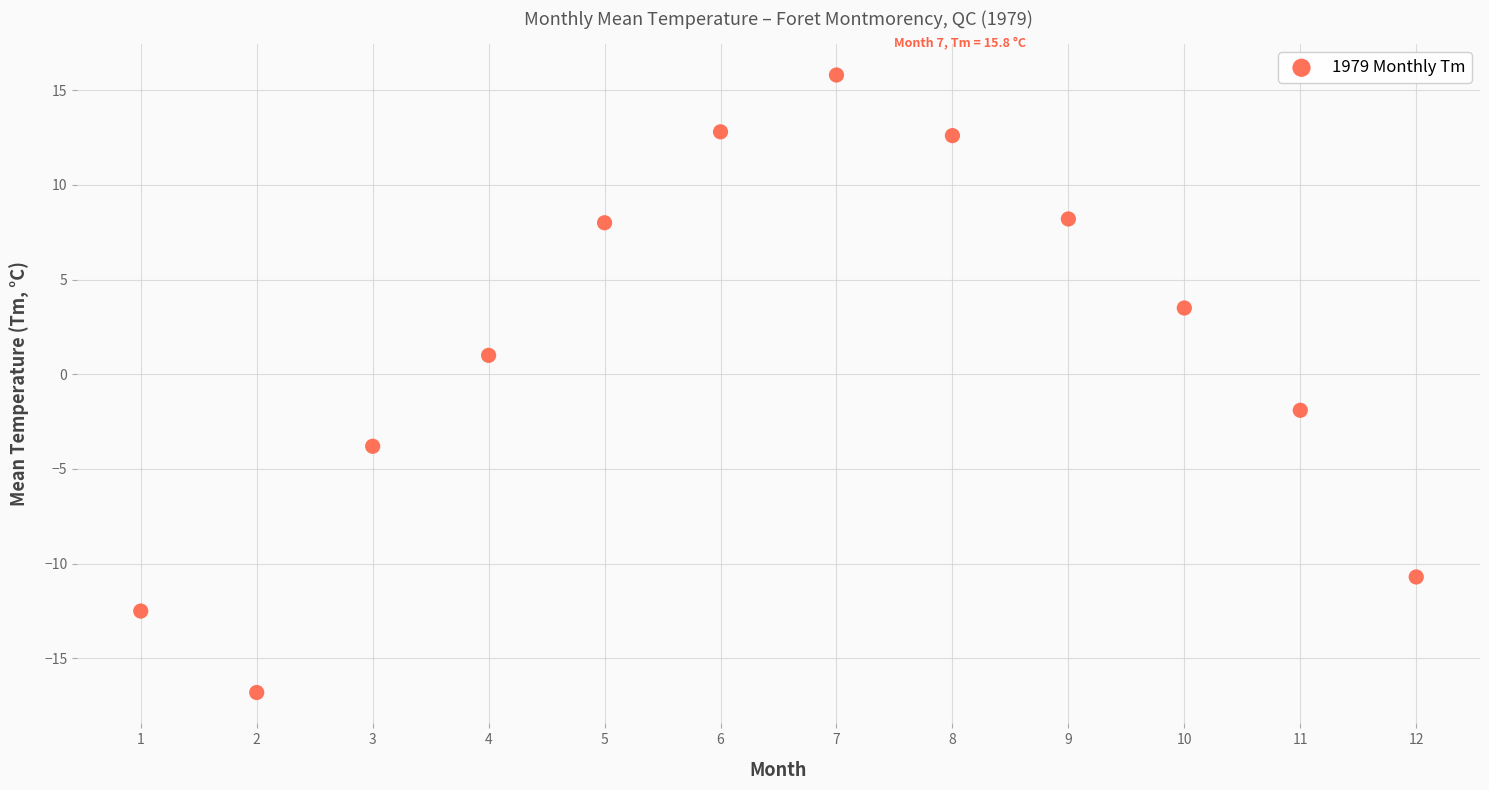

What Y value in the scatter plot is closest to 0?

1.0